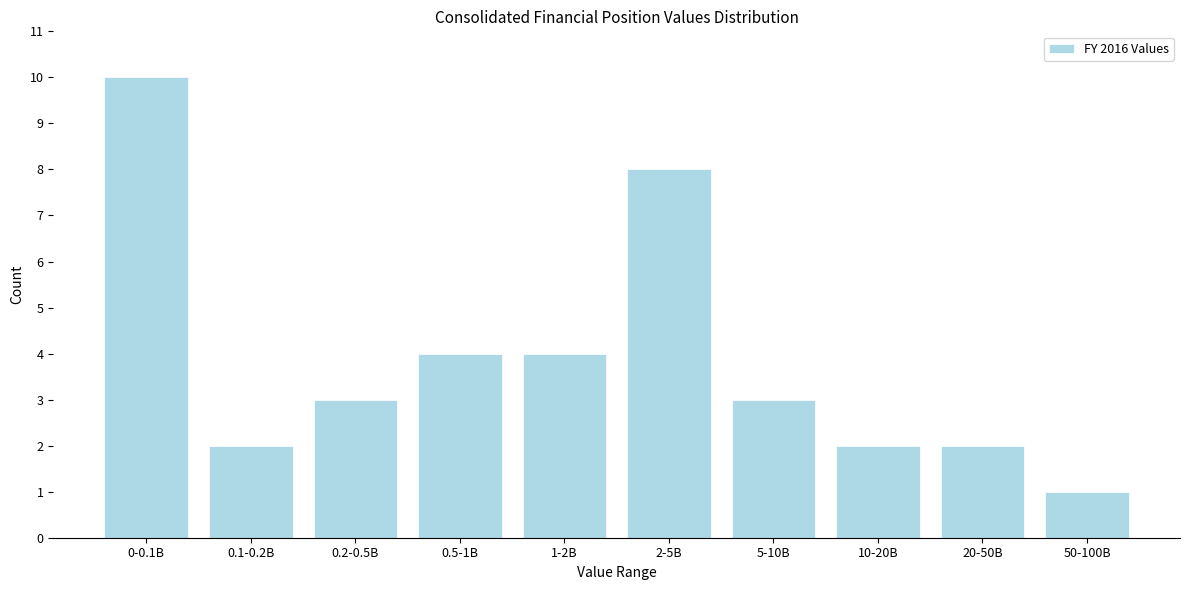

Reading left to right, what are all the values shown in this chart?

10	2	3	4	4	8	3	2	2	1